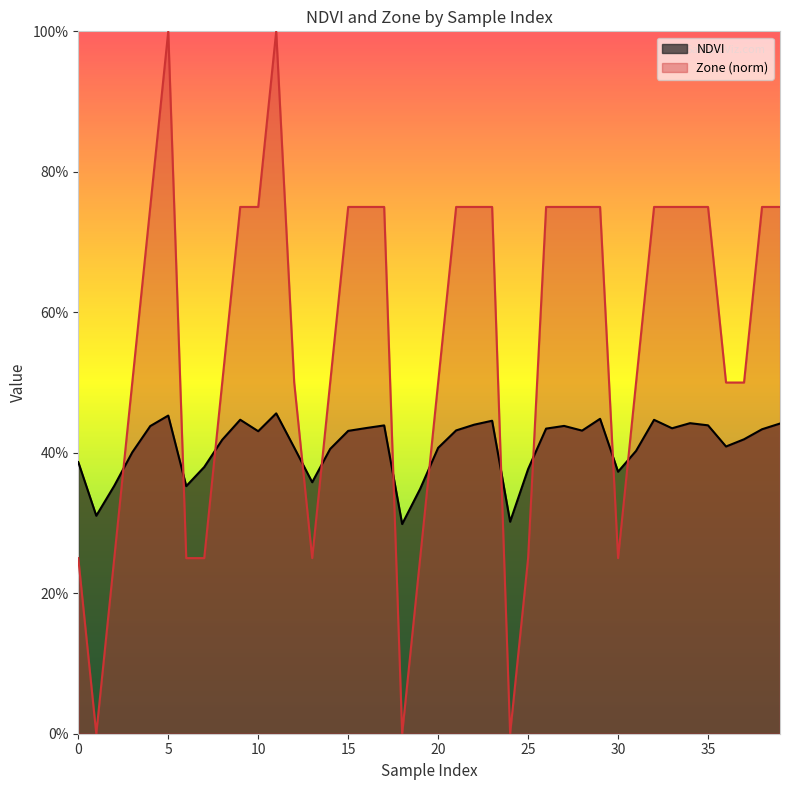

The value of NDVI at 4 is 0.4. True or false?

True